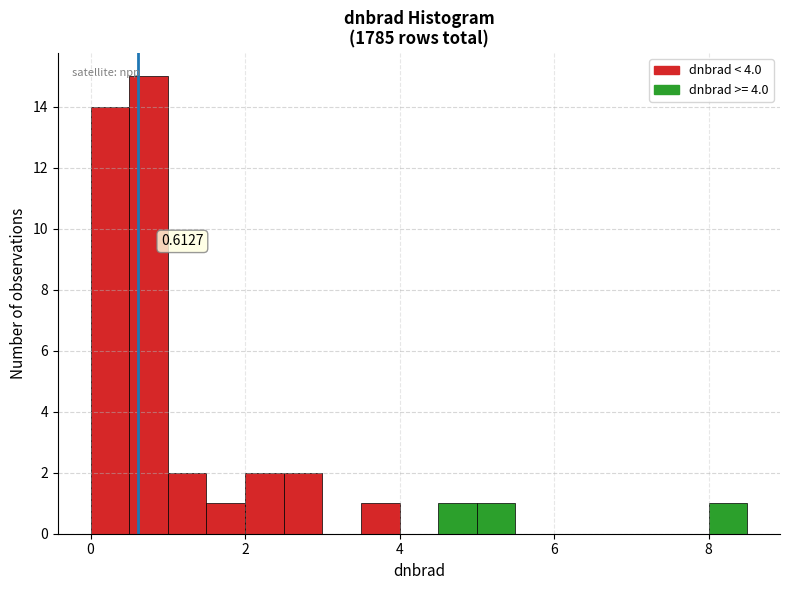

Around what value on the x-axis is the tallest bar? Give the approximate position of its centre, as read against the axis.

0.8